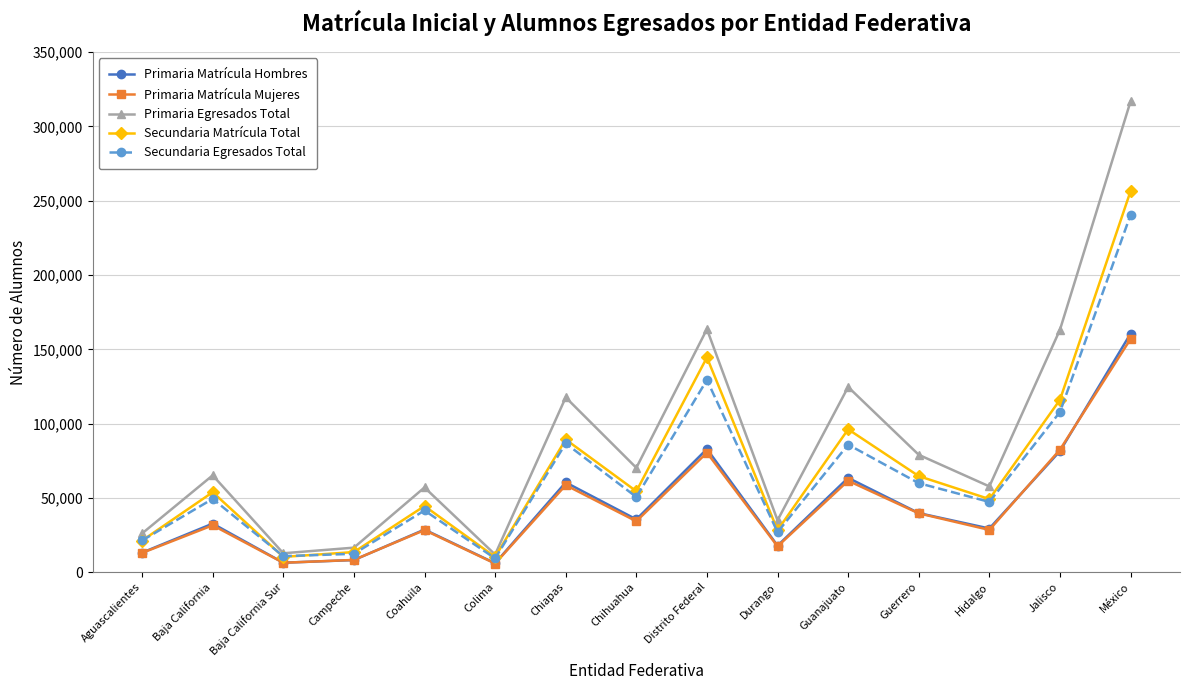

How many interior local valleys does the Primaria Matrícula Mujeres series have?

5